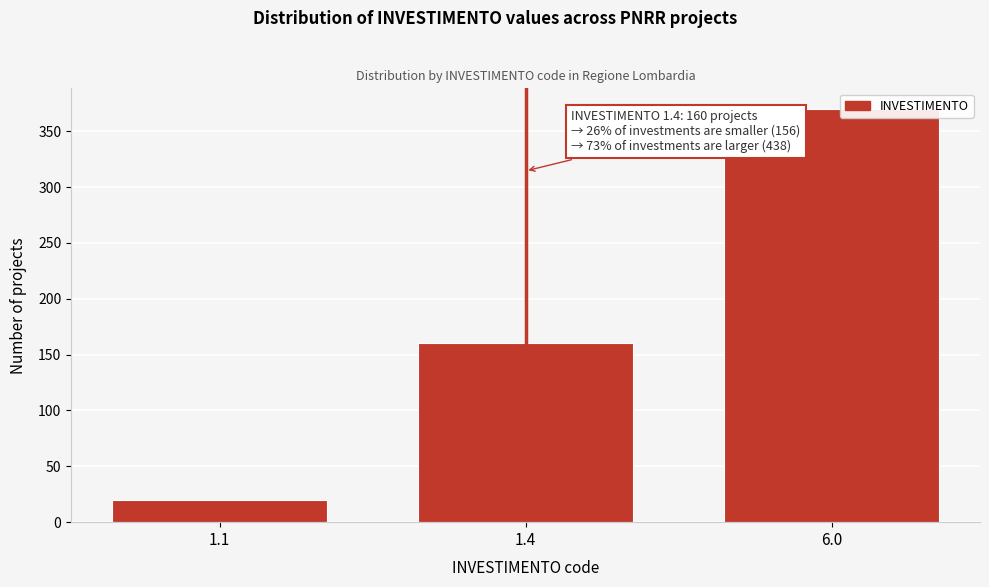

Reading left to right, extract all data points from this chart.

20	160	370